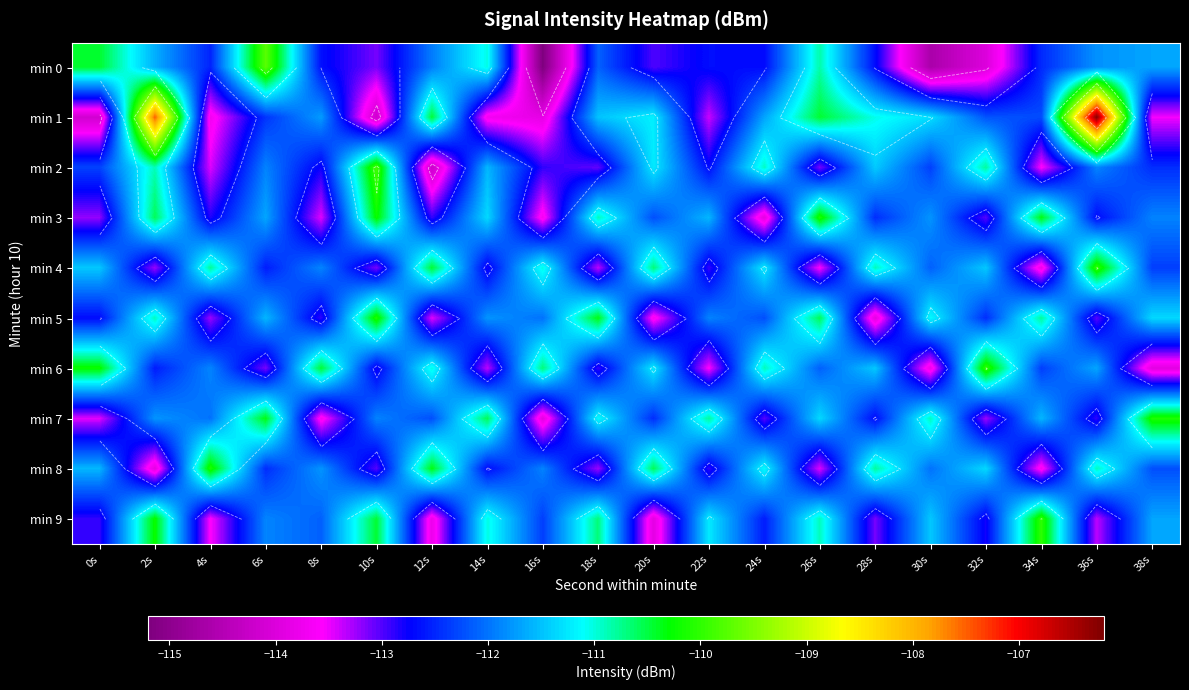

What is the sum of the min 9 values at 8s and 14s?

-223.1